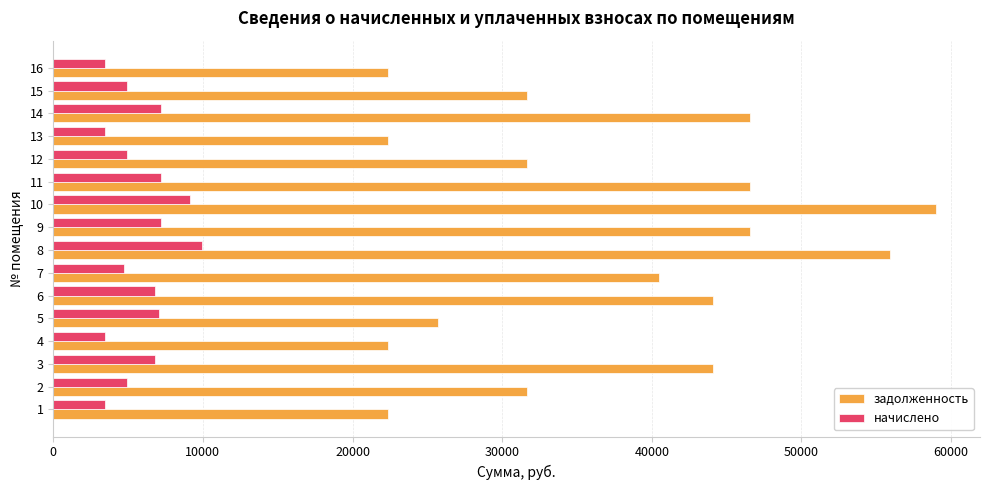

What is the maximum value shown in the chart?

58983.6